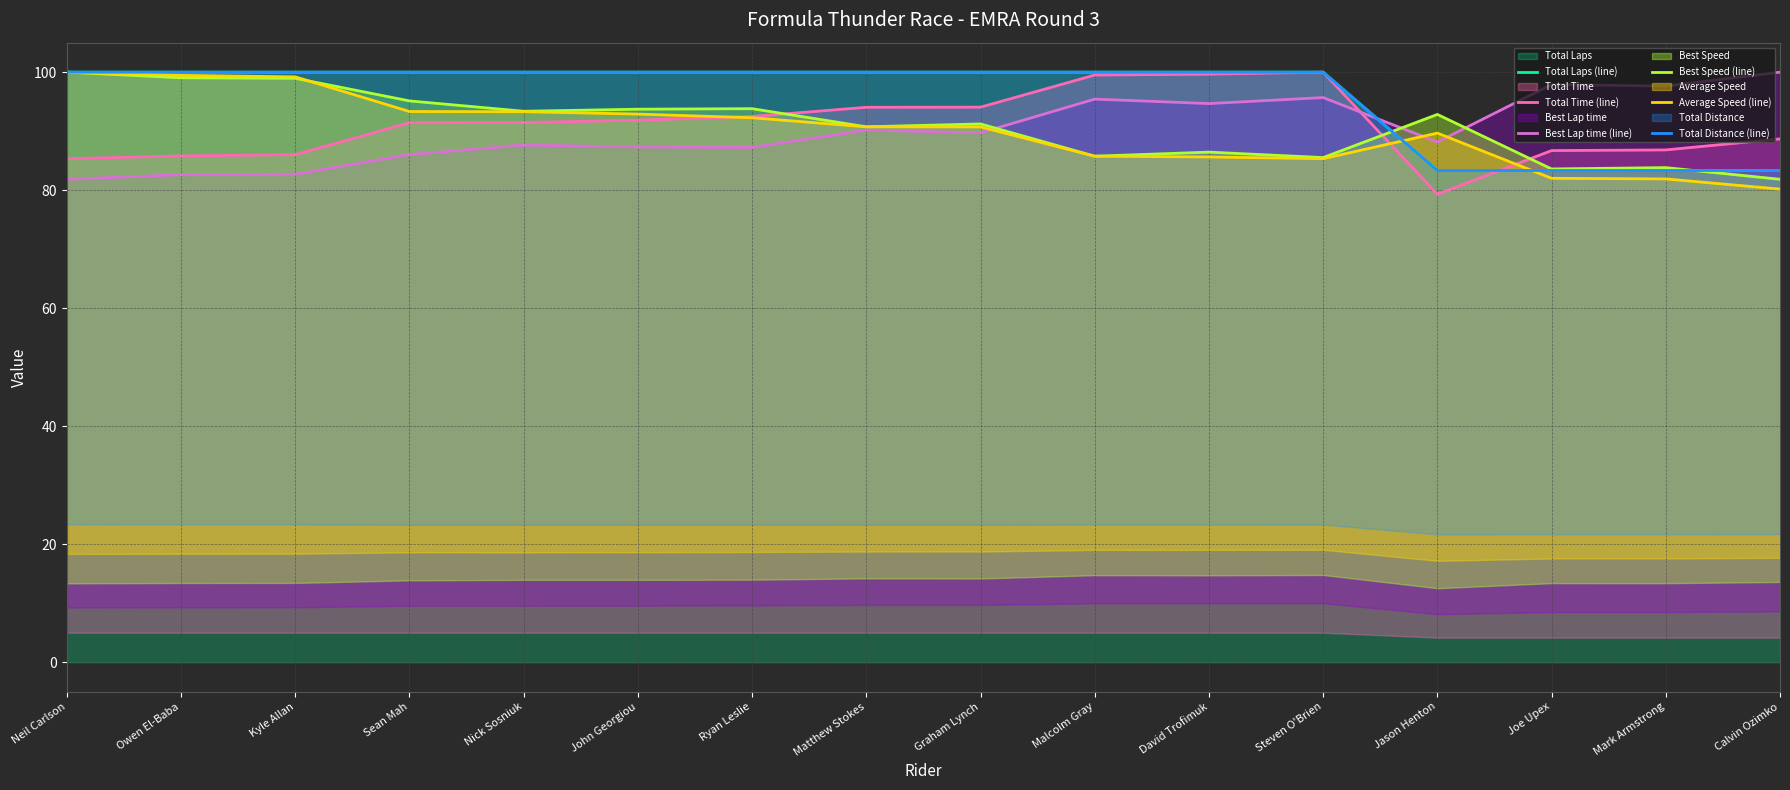

Is it true that Average Speed (line) equals 38.6 at Calvin Ozimko?

False